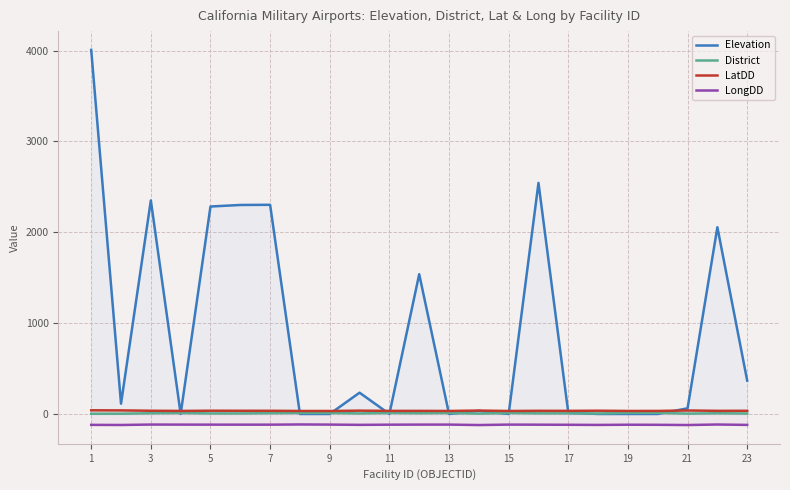

True or false: LongDD and District cross at least once.

False